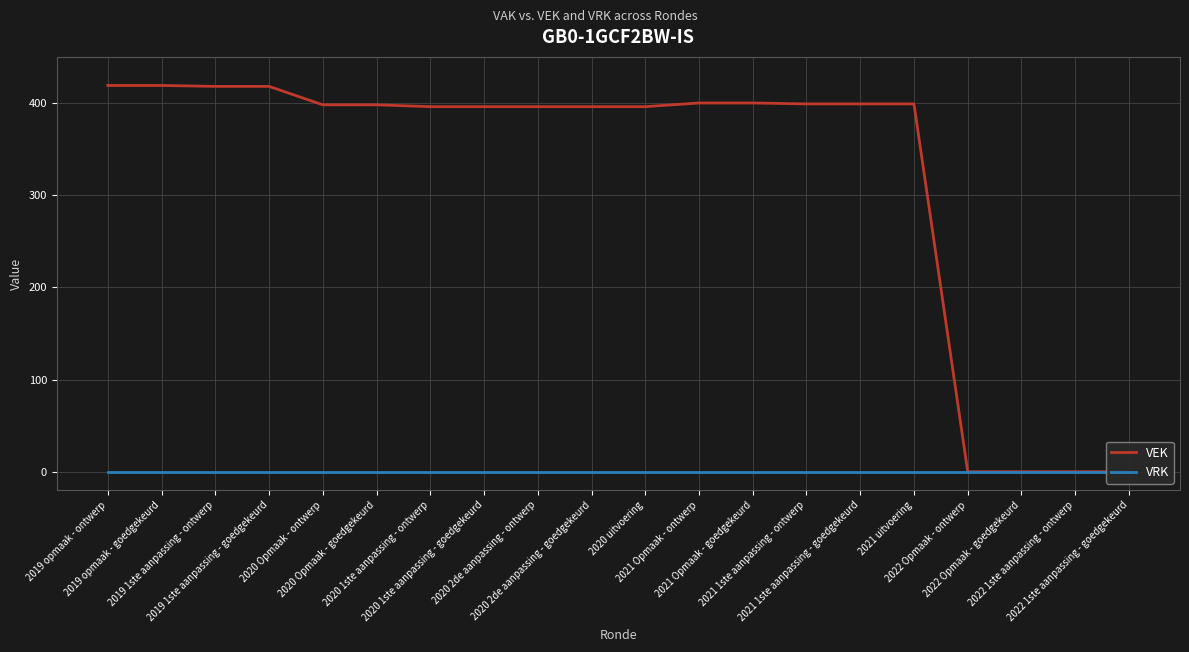

At which label does VEK reach its minimum?

2022 Opmaak - ontwerp